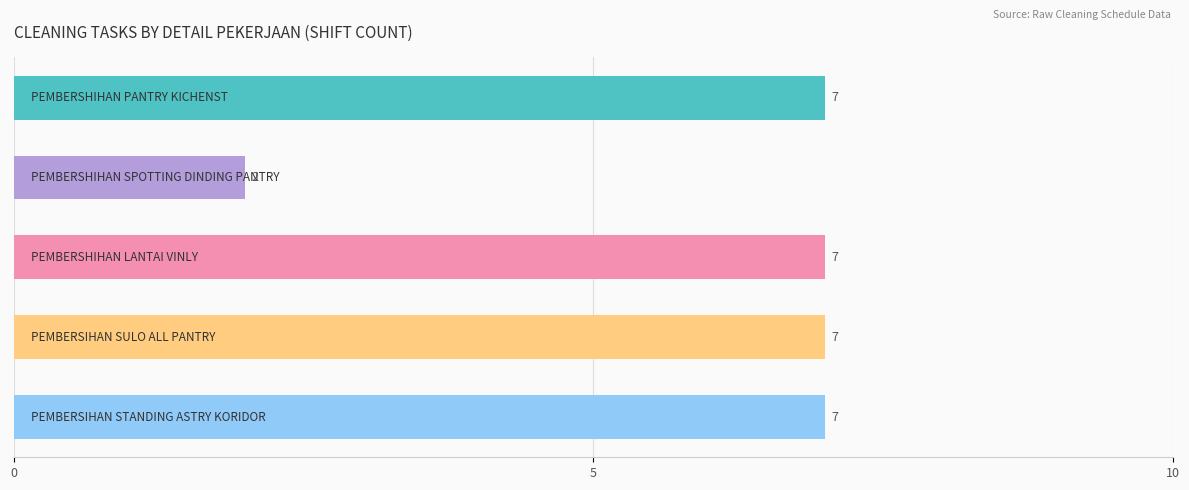

What is the value of the 5th bar from the top?

7